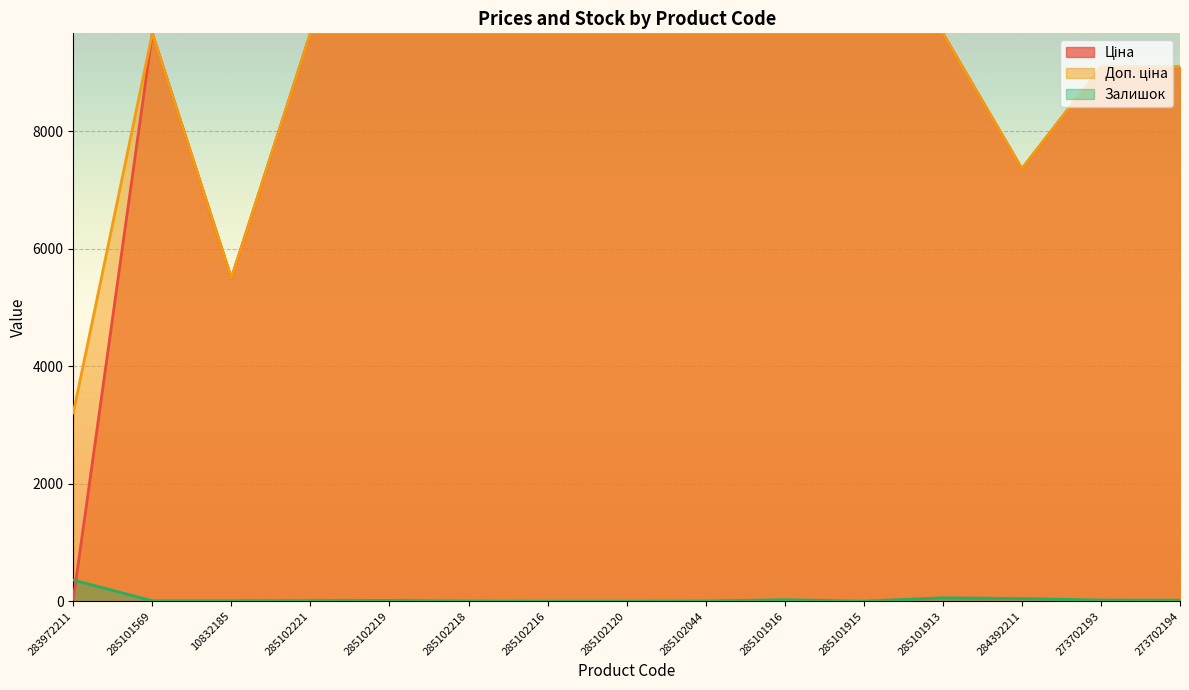

At which category is the sum across all series the highest?

285101913